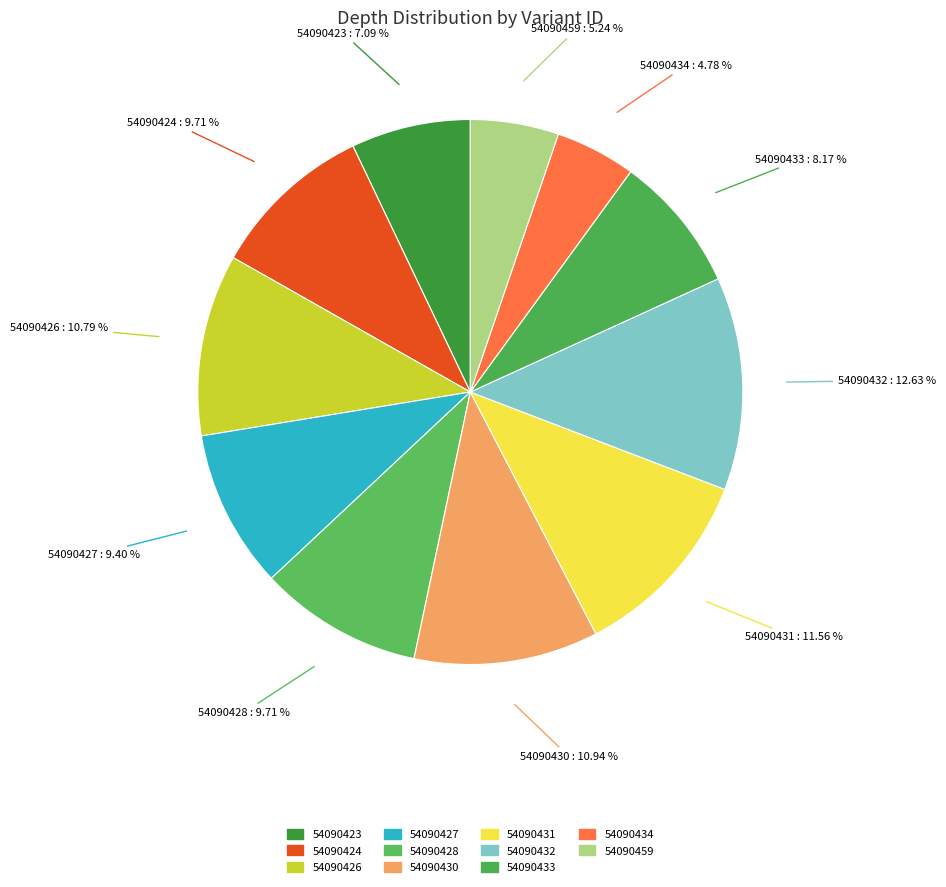

What is the ratio of the value at 54090427 to the value at 54090431?

0.8